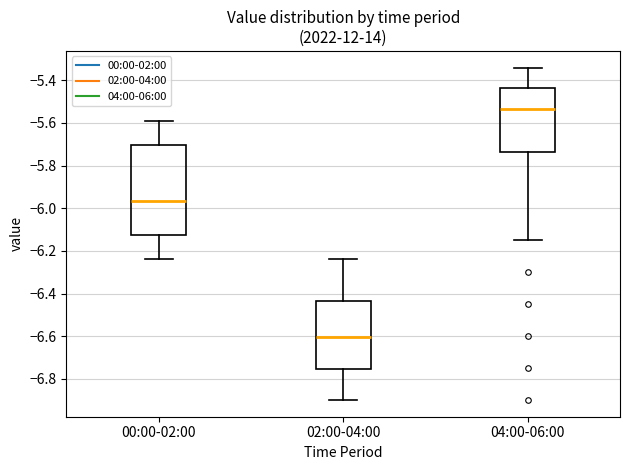

Which box's median line is the lowest?

02:00-04:00